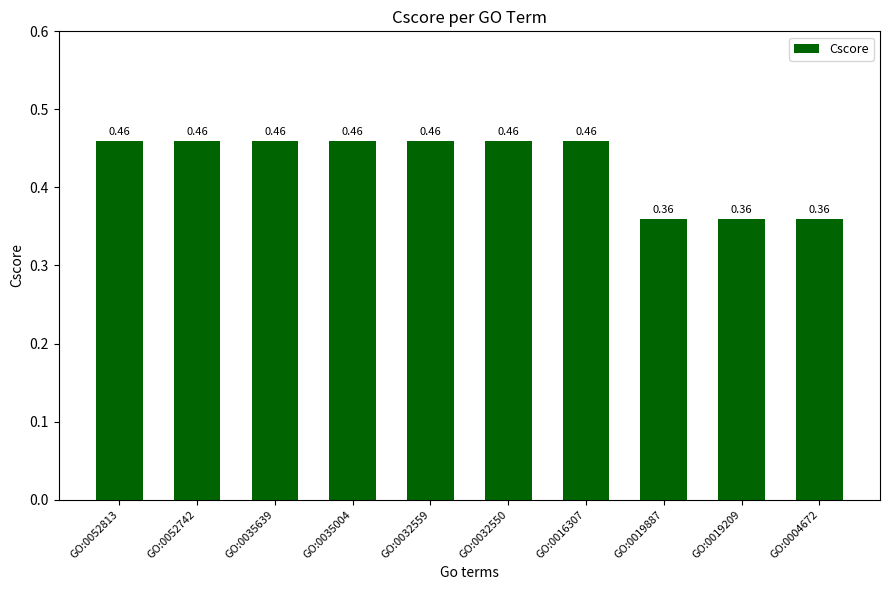

What position from the right is GO:0019887?

3